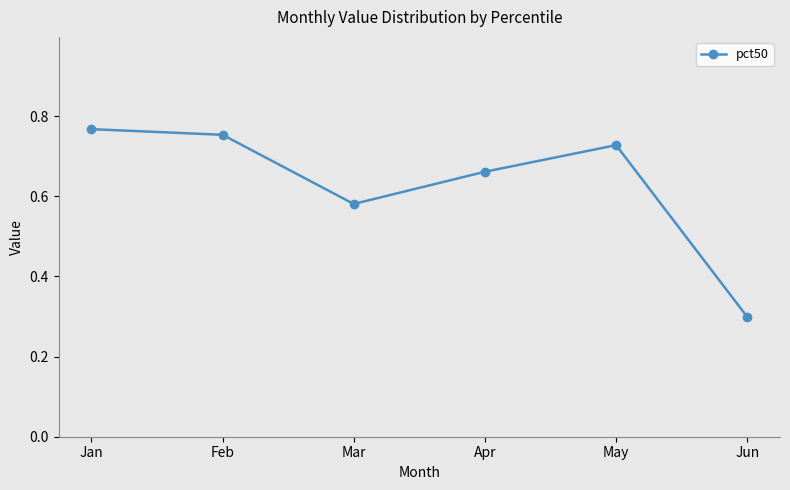

Where is the first local minimum?

Mar